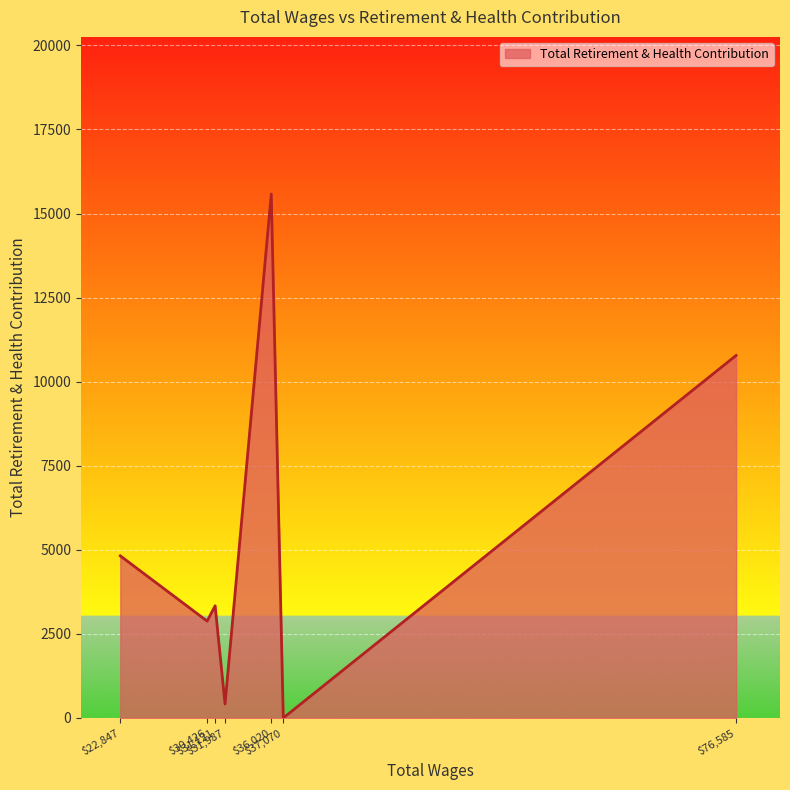

How many lines are shown in the chart?

1